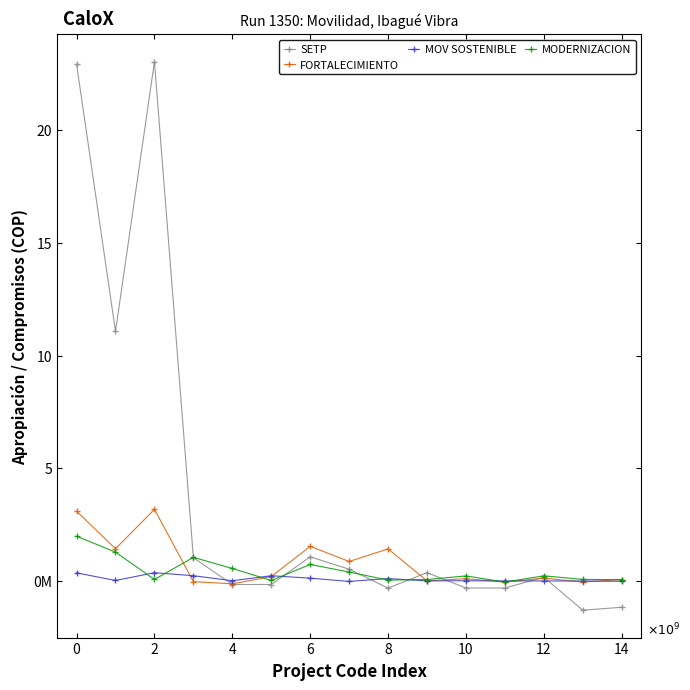

At how many categories does at least one series exceed 22581291863?

2